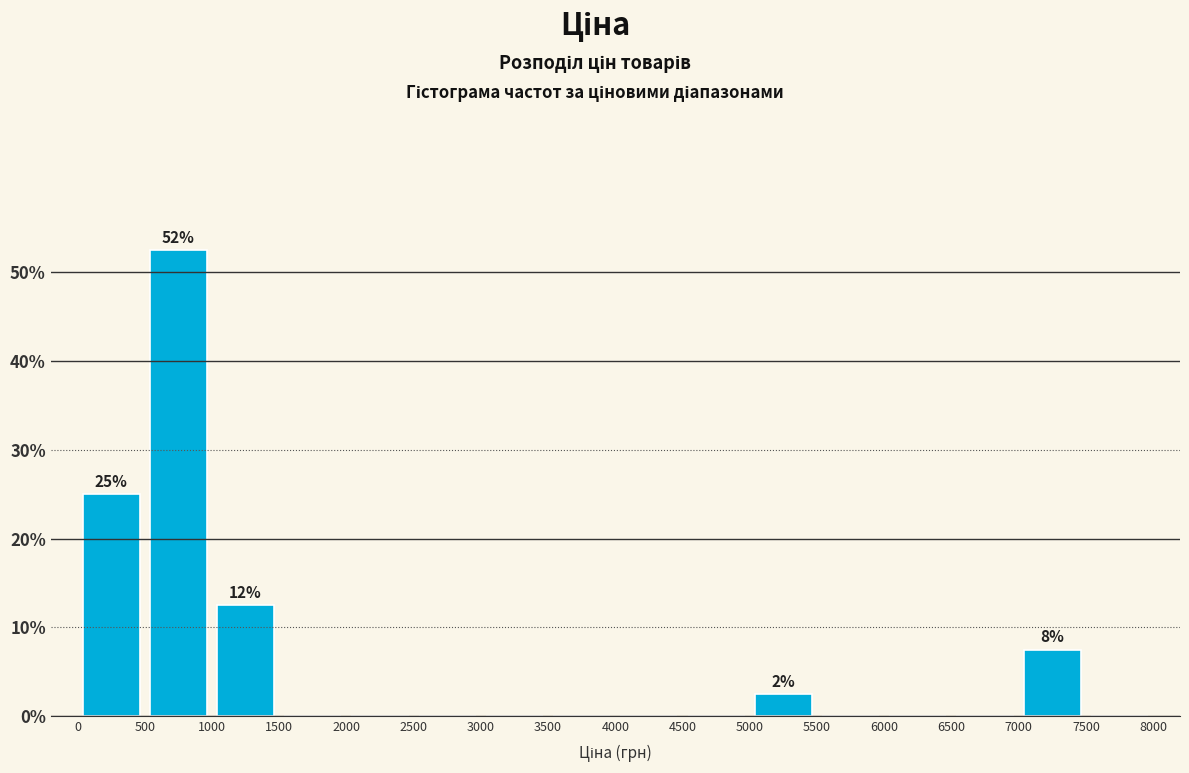

Over which range of the x-axis is the bar tallest?

500 to 1000